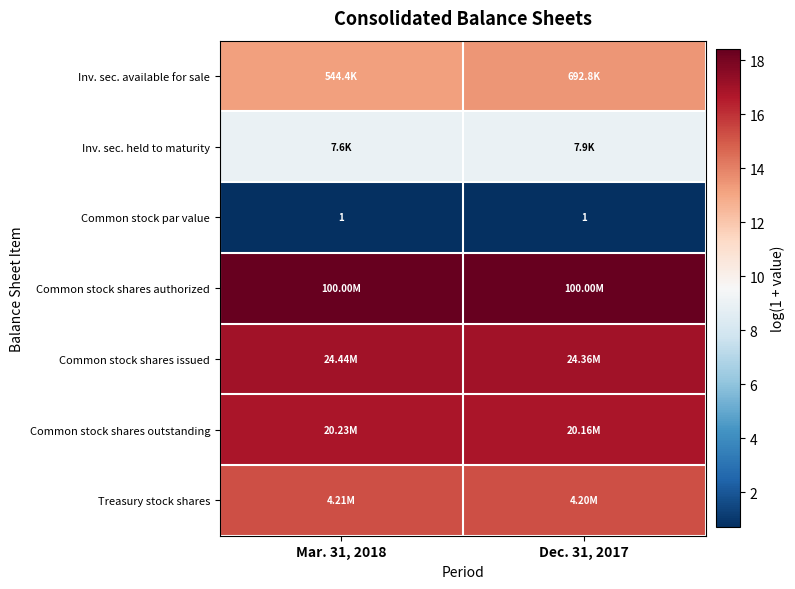

Rank the categories by row_0 value from lowest to highest.

Mar. 31, 2018, Dec. 31, 2017